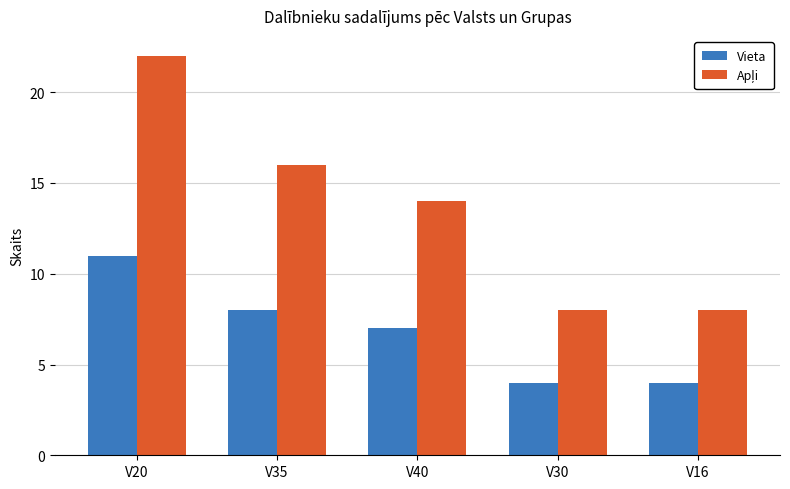

Is it true that Vieta equals 4 at V16?

True